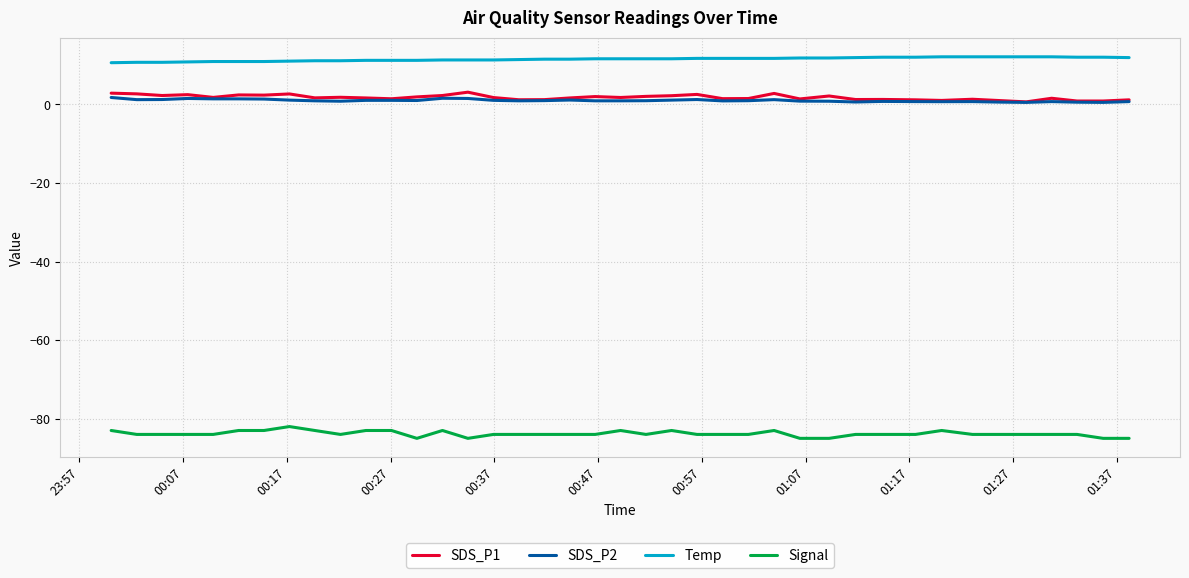

Which series has the largest total across all categories?

Temp